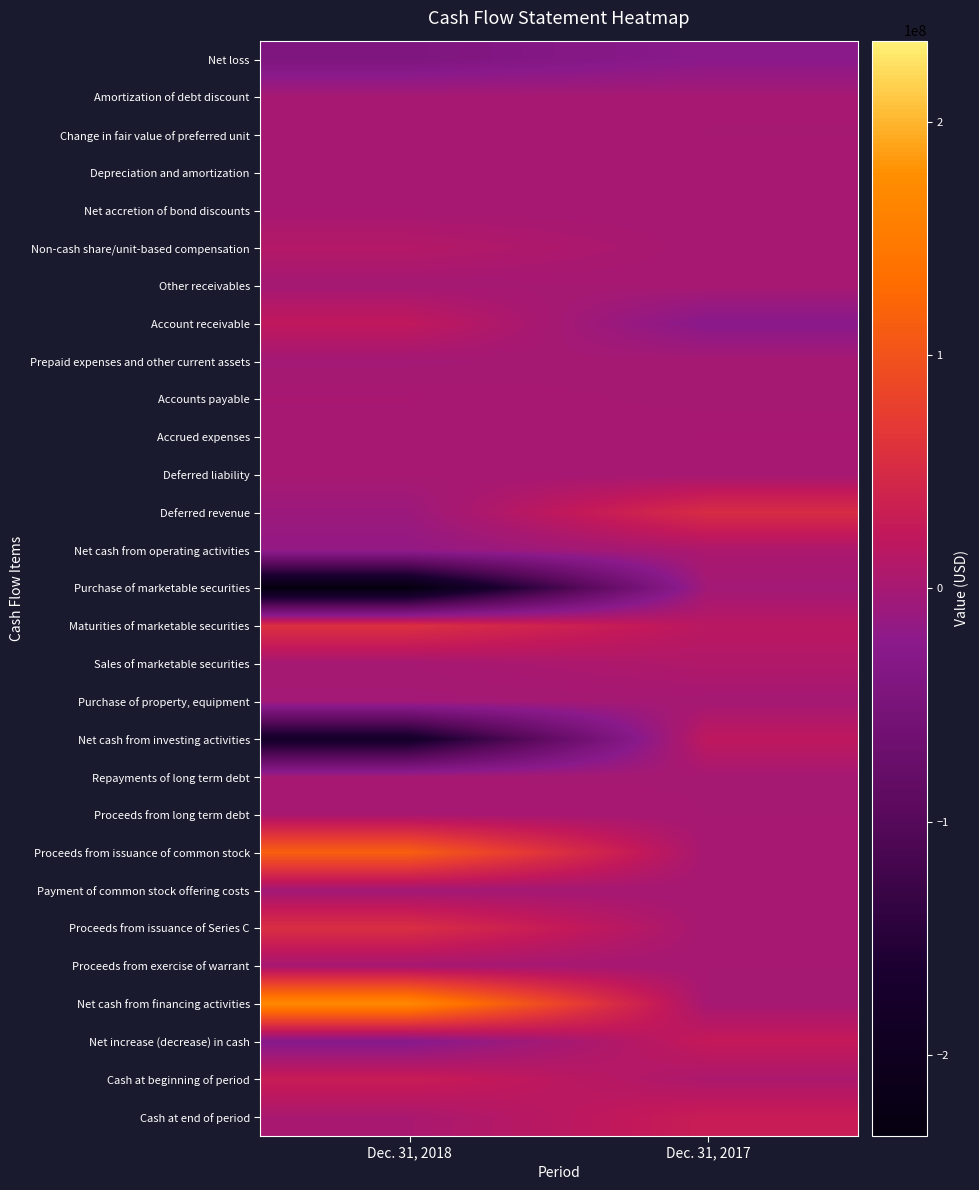

Reading right to left, list all the values displayed in this chart.

Net loss: Dec. 31, 2017=-24049206	Dec. 31, 2018=-41480466
Amortization of debt discount: Dec. 31, 2017=17963	Dec. 31, 2018=17963
Change in fair value of preferred unit: Dec. 31, 2017=-5871	Dec. 31, 2018=193779
Depreciation and amortization: Dec. 31, 2017=347395	Dec. 31, 2018=706000
Net accretion of bond discounts: Dec. 31, 2017=344109	Dec. 31, 2018=248069
Non-cash share/unit-based compensation: Dec. 31, 2017=245048	Dec. 31, 2018=11630300
Other receivables: Dec. 31, 2017=369729	Dec. 31, 2018=-1215514
Account receivable: Dec. 31, 2017=-25000000	Dec. 31, 2018=22224169
Prepaid expenses and other current assets: Dec. 31, 2017=-2061	Dec. 31, 2018=-2501383
Accounts payable: Dec. 31, 2017=-969479	Dec. 31, 2018=2002163
Accrued expenses: Dec. 31, 2017=1894343	Dec. 31, 2018=455340
Deferred liability: Dec. 31, 2017=0	Dec. 31, 2018=150000
Deferred revenue: Dec. 31, 2017=51921124	Dec. 31, 2018=-8548090
Net cash from operating activities: Dec. 31, 2017=5113094	Dec. 31, 2018=-16117670
Purchase of marketable securities: Dec. 31, 2017=-3200895	Dec. 31, 2018=-234894225
Maturities of marketable securities: Dec. 31, 2017=16008000	Dec. 31, 2018=58059526
Sales of marketable securities: Dec. 31, 2017=9077435	Dec. 31, 2018=0
Purchase of property, equipment: Dec. 31, 2017=-1012428	Dec. 31, 2018=-2830661
Net cash from investing activities: Dec. 31, 2017=20872112	Dec. 31, 2018=-179665360
Repayments of long term debt: Dec. 31, 2017=-161363	Dec. 31, 2018=-173889
Proceeds from long term debt: Dec. 31, 2017=0	Dec. 31, 2018=2000000
Proceeds from issuance of common stock: Dec. 31, 2017=0	Dec. 31, 2018=114583172
Payment of common stock offering costs: Dec. 31, 2017=0	Dec. 31, 2018=-3423589
Proceeds from issuance of Series C: Dec. 31, 2017=0	Dec. 31, 2018=55000001
Proceeds from exercise of warrant: Dec. 31, 2017=0	Dec. 31, 2018=75000
Net cash from financing activities: Dec. 31, 2017=-161363	Dec. 31, 2018=168060695
Net increase (decrease) in cash: Dec. 31, 2017=25823843	Dec. 31, 2018=-27722335
Cash at beginning of period: Dec. 31, 2017=5088548	Dec. 31, 2018=30912391
Cash at end of period: Dec. 31, 2017=30912391	Dec. 31, 2018=3190056